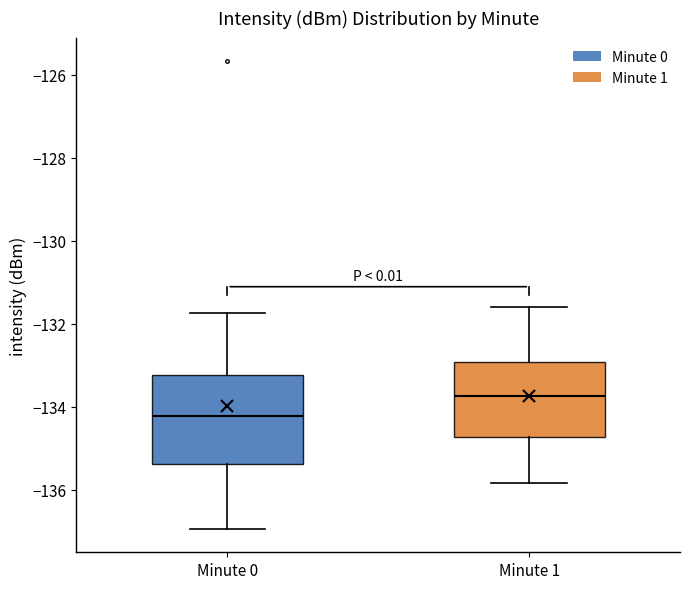

Reading left to right, read every box against the y-axis: the position of its median line, the range the box covers, and the ends of its whiskers. The values are not printed on the chart, so give them approximately, as read against the axis.

Minute 0: median -134.2, box -135.4 to -133.2, whiskers -137.0 to -131.8
Minute 1: median -133.8, box -134.8 to -133.0, whiskers -135.8 to -131.6